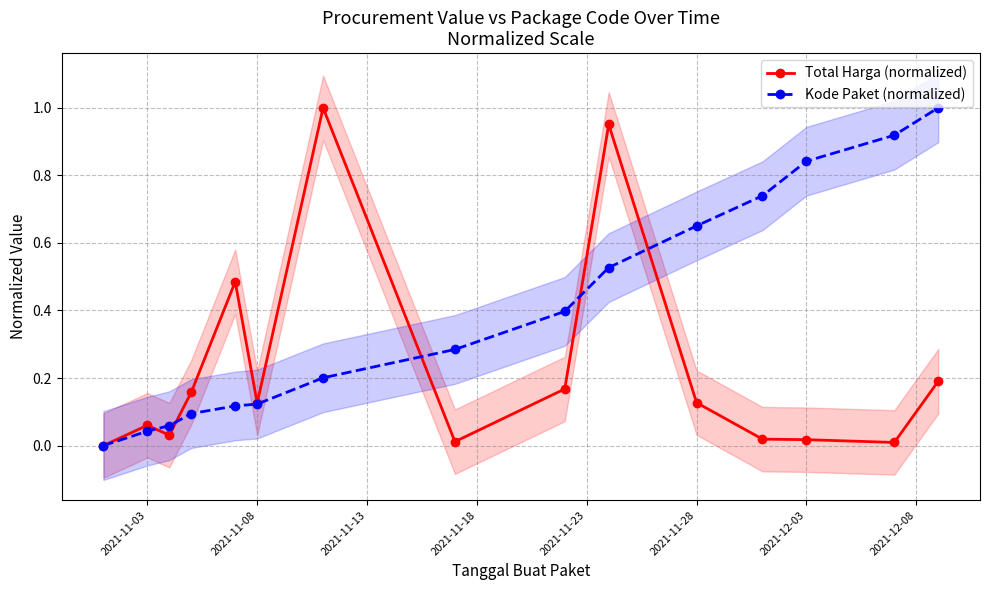

Where is the first local maximum for Total Harga (normalized)?

2021-11-03